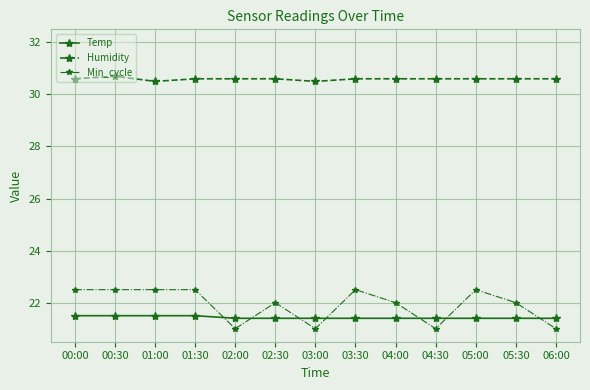

True or false: Humidity and Temp intersect in this chart.

False